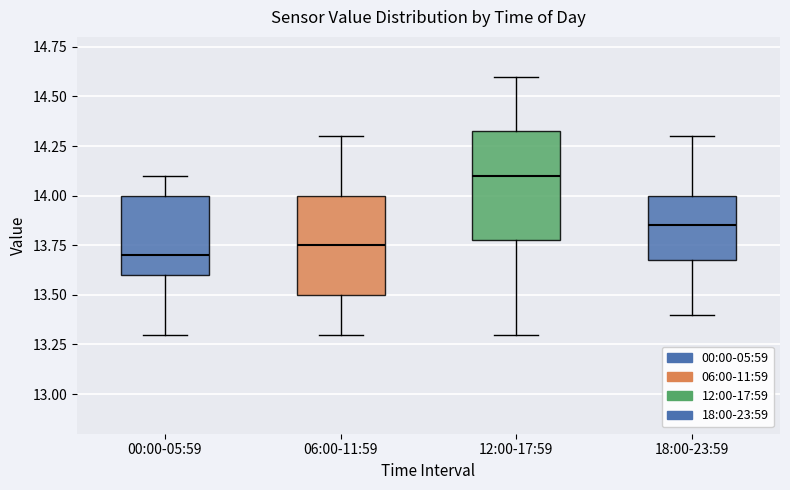

Reading left to right, read every box against the y-axis: the position of its median line, the range the box covers, and the ends of its whiskers. The values are not printed on the chart, so give them approximately, as read against the axis.

00:00-05:59: median 13.70, box 13.60 to 14.00, whiskers 13.30 to 14.10
06:00-11:59: median 13.75, box 13.50 to 14.00, whiskers 13.30 to 14.30
12:00-17:59: median 14.10, box 13.80 to 14.35, whiskers 13.30 to 14.60
18:00-23:59: median 13.85, box 13.70 to 14.00, whiskers 13.40 to 14.30